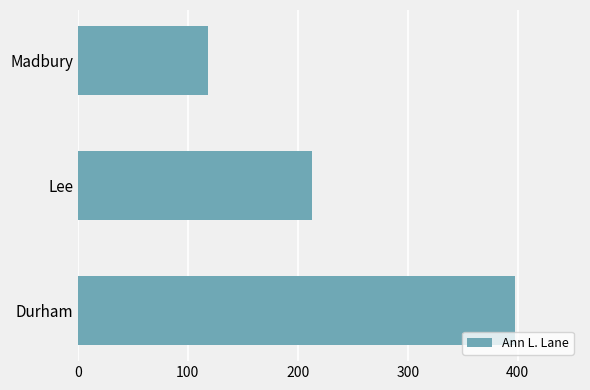

True or false: the data shows 565 at Durham.

False